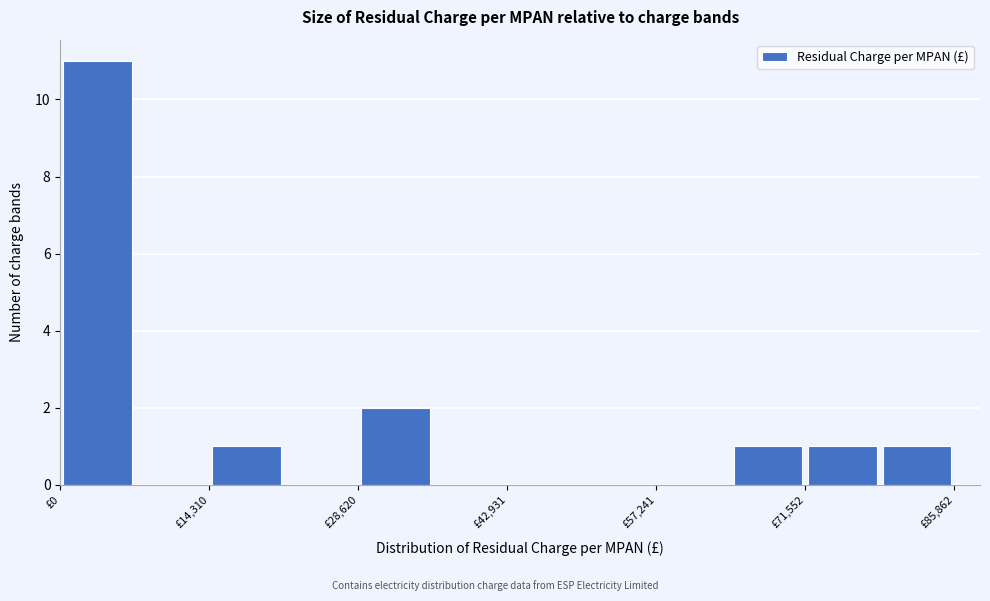

Read against the x-axis, roughly where is the centre of the tallest bar?

4000